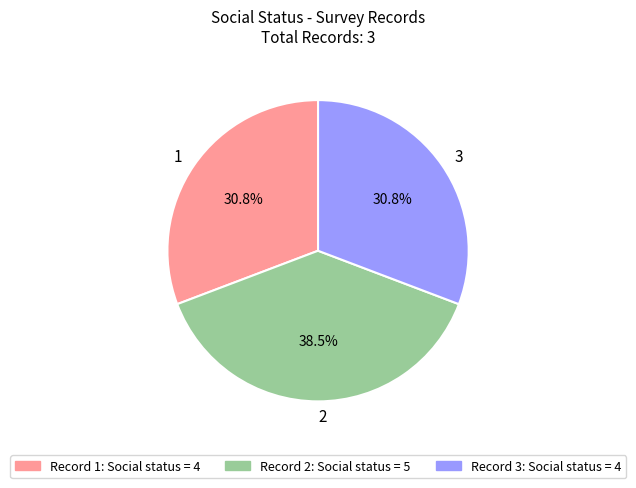

Is it true that 3 is 31% of the pie?

True